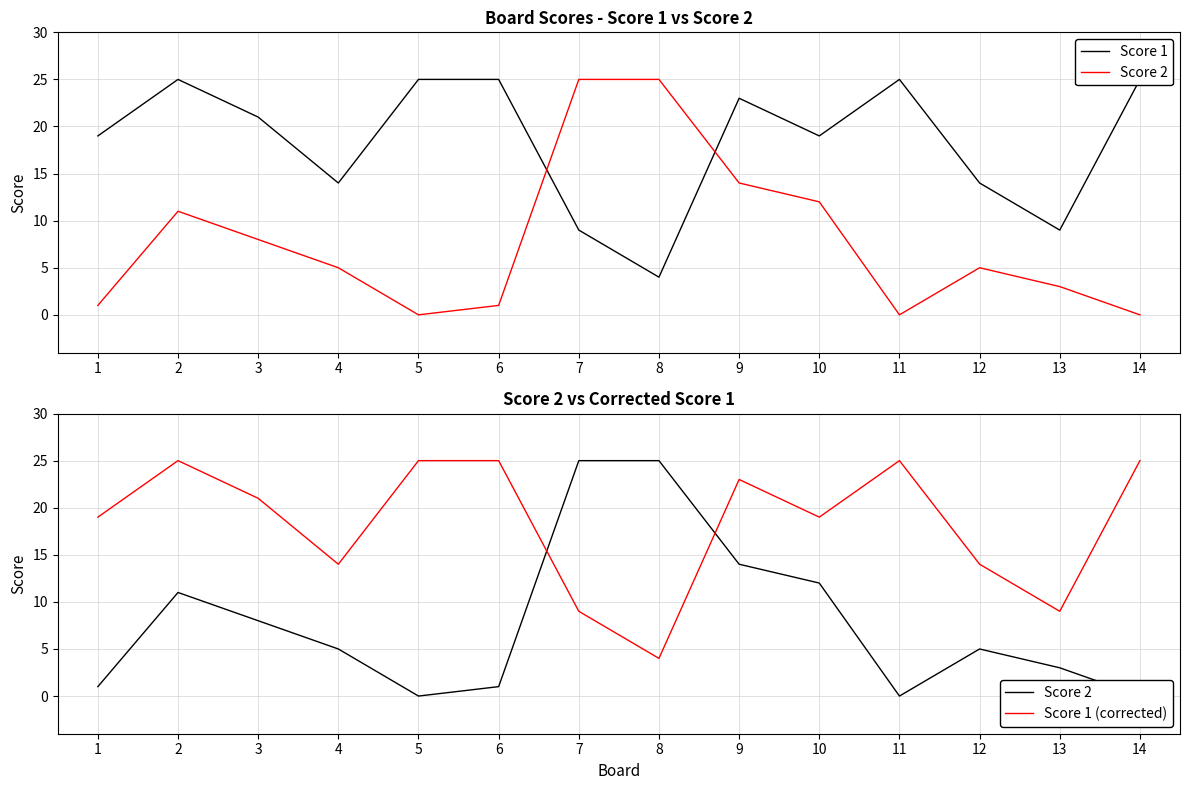

At which category does Score 2 reach its first local peak?

2